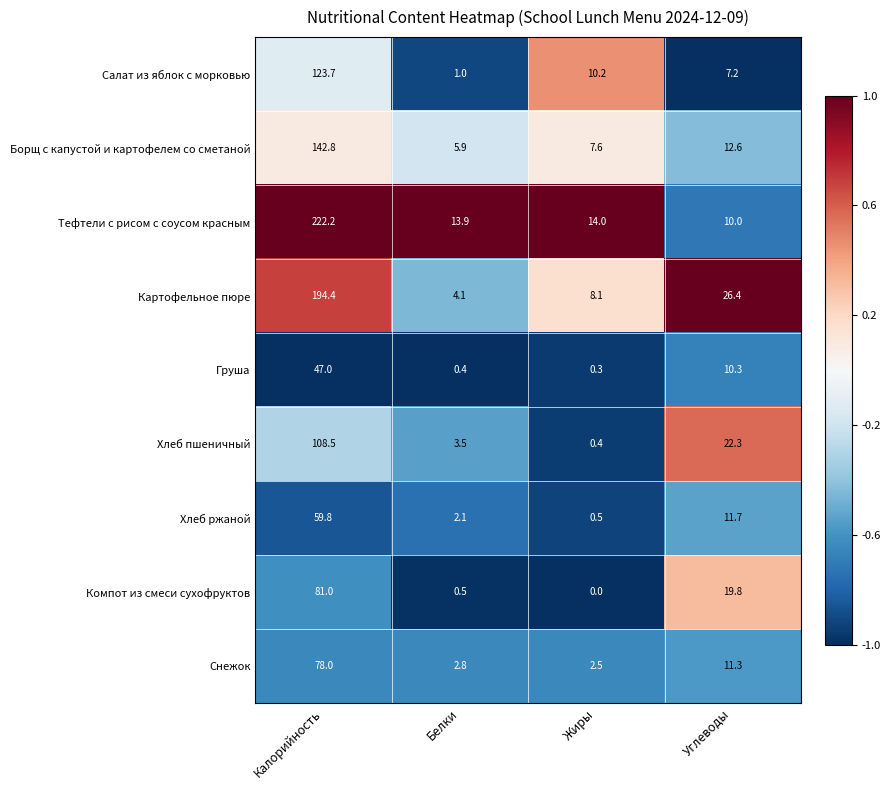

Count the number of categories in the chart.

4